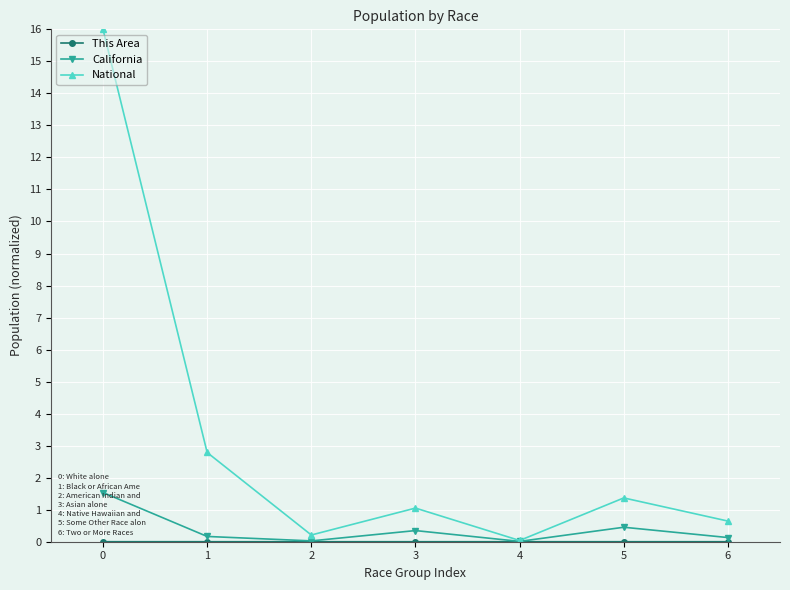

What is the maximum value shown in the chart?

16.0